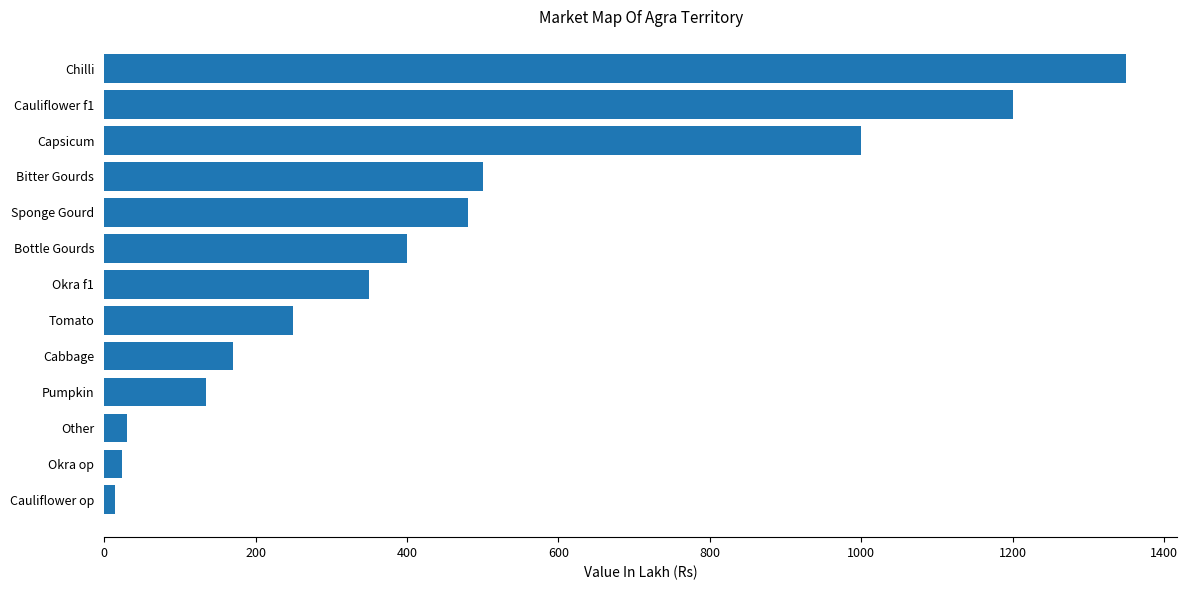

How many categories are shown in the chart?

13